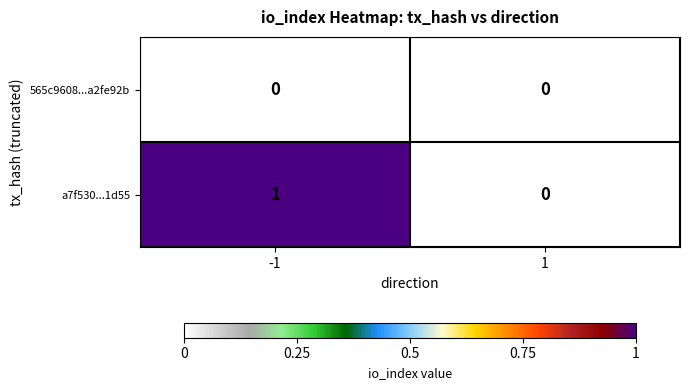

Rank the series by their maximum value, from lowest to highest.

565c9608...a2fe92b, a7f530...1d55